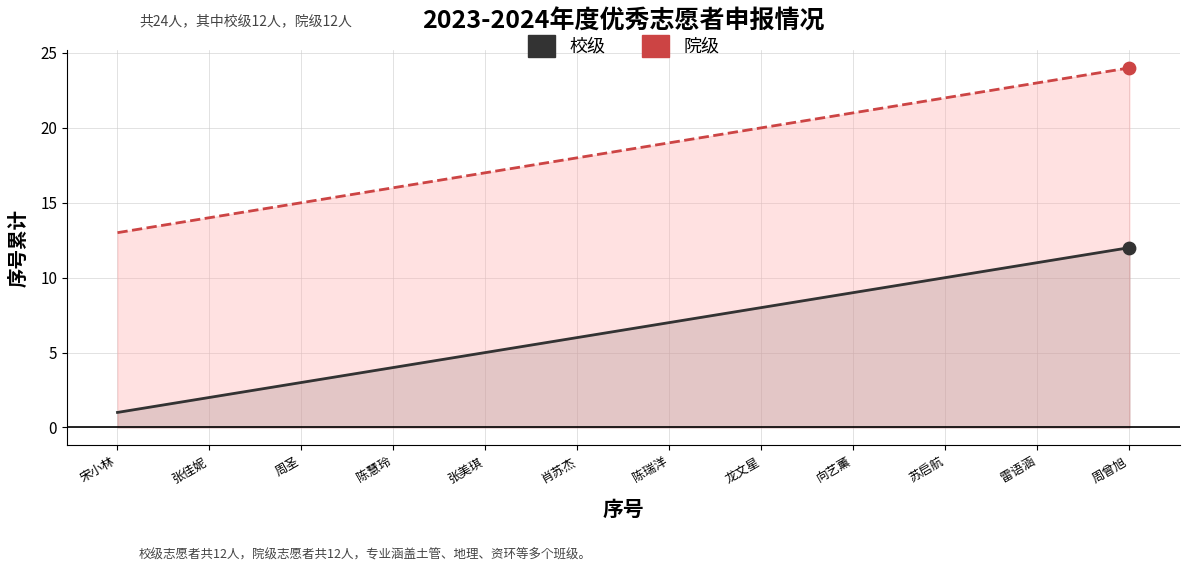

Which series reaches the minimum Y coordinate?

校级